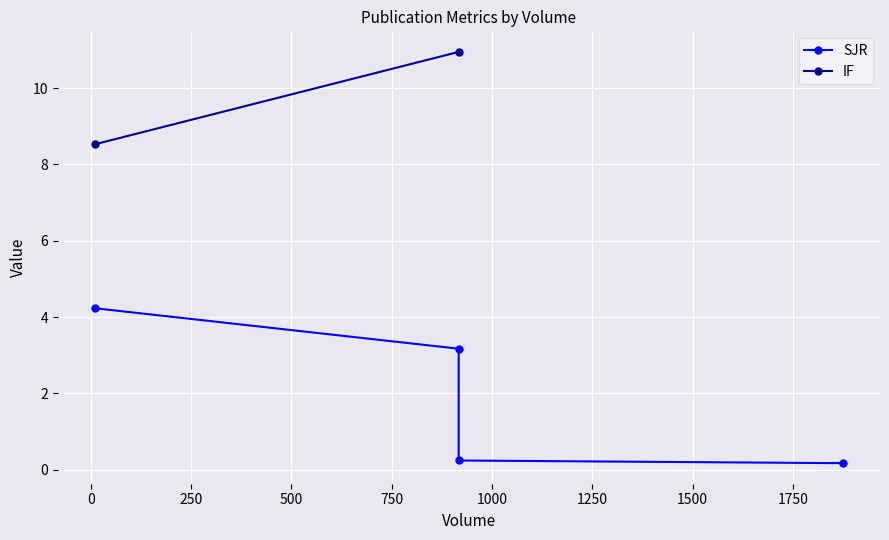

Which series has the widest spread of values?

SJR